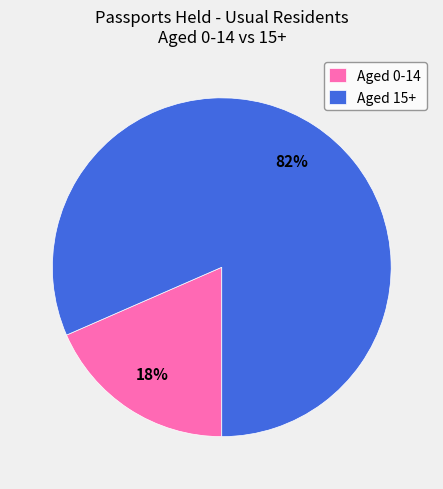

Does any single category account for the majority?

Yes